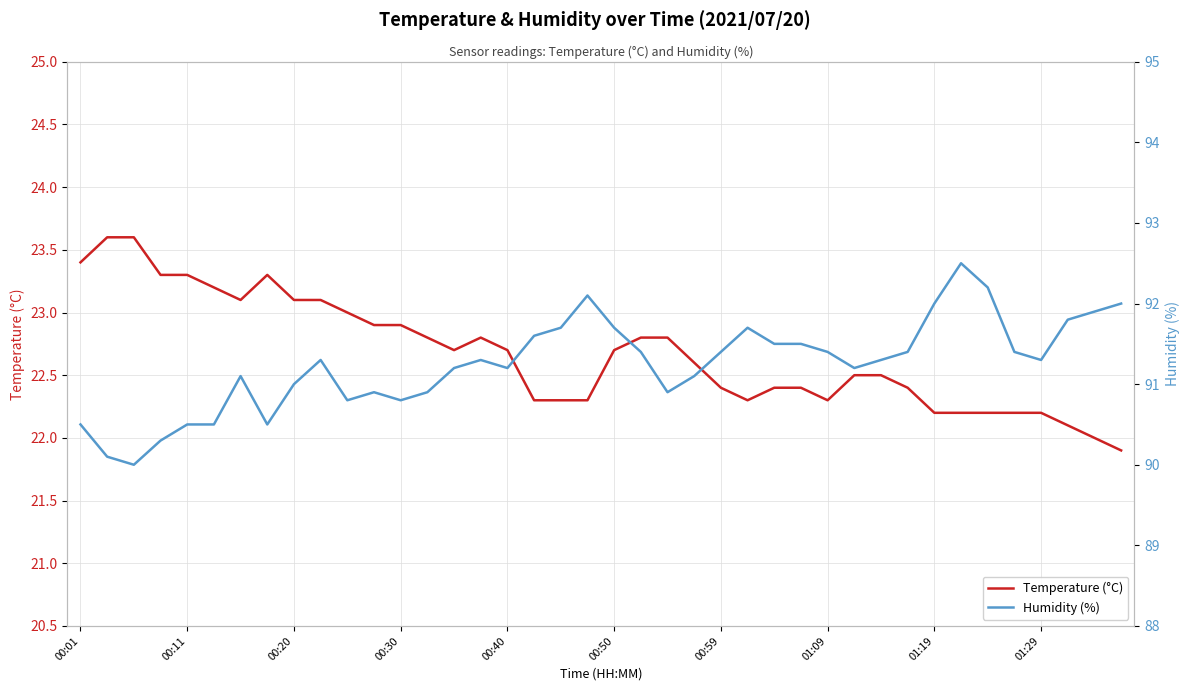

At which label does Temperature (°C) first exceed 22?

00:01